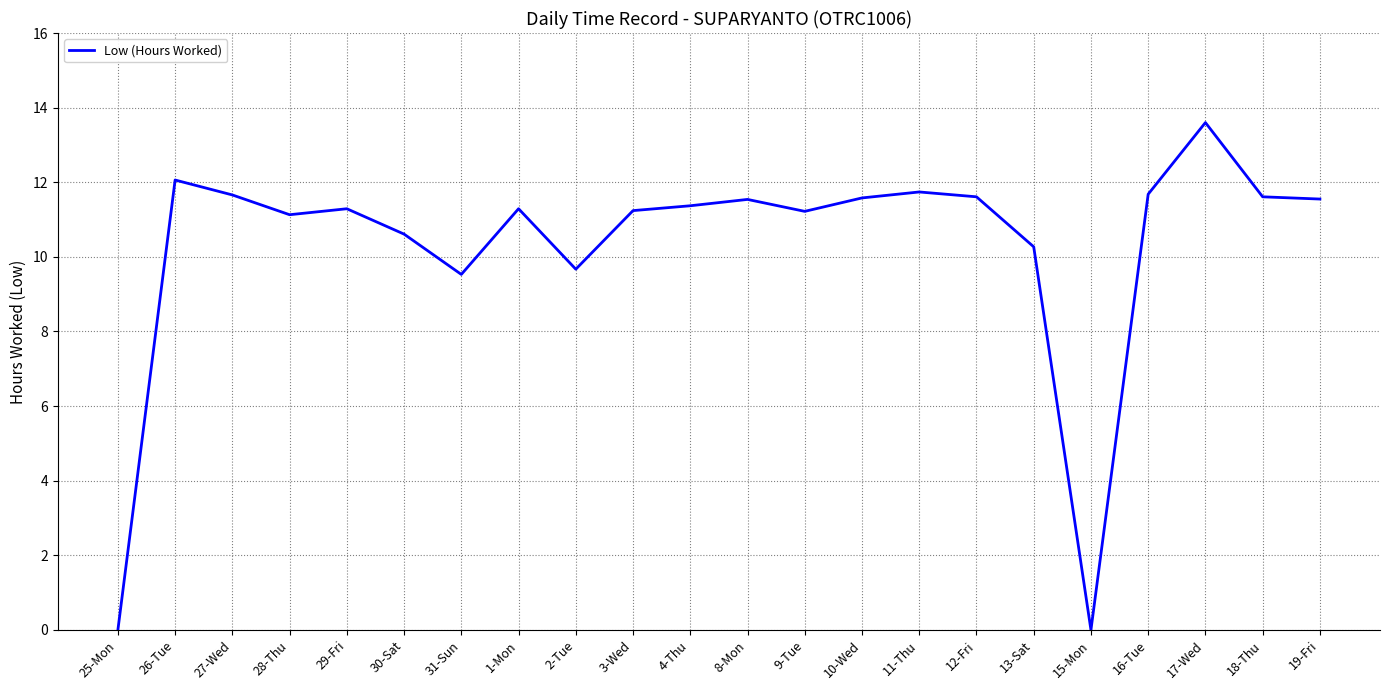

What position from the right is 17-Wed?

3